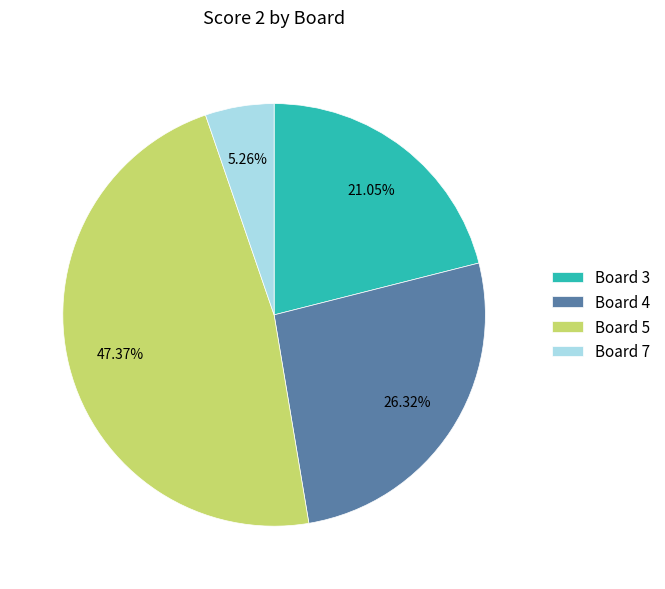

Approximately how many times larger is the value at Board 5 compared to Board 7?

9.0